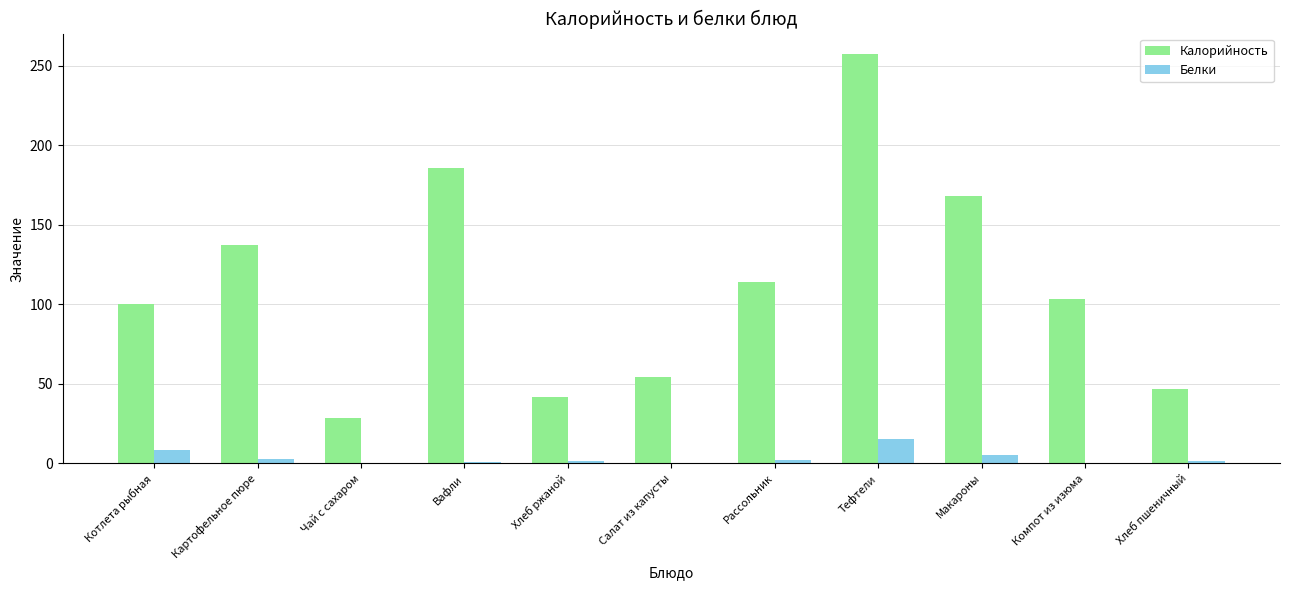

Count the number of data series in this chart.

2